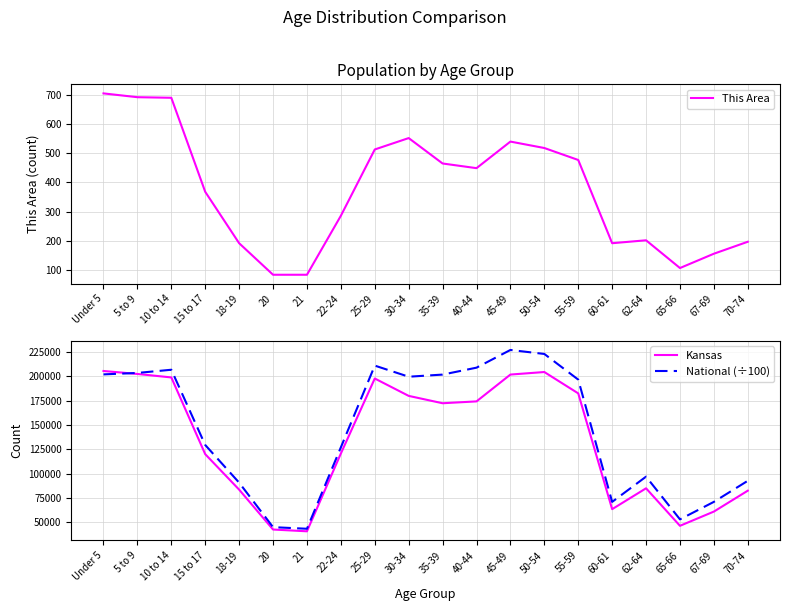

Which label corresponds to the largest value in the chart?

45-49